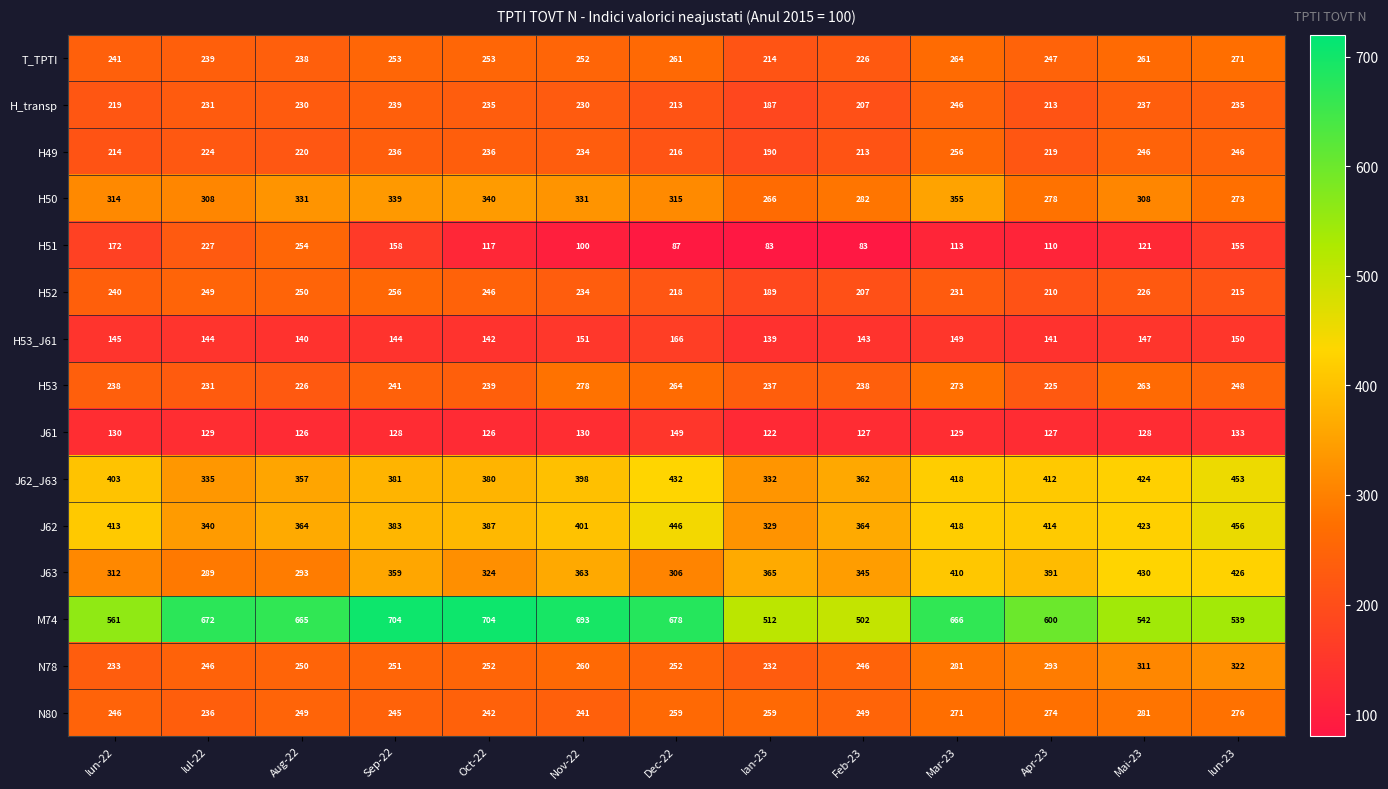

Which series has the largest range (max minus min)?

M74